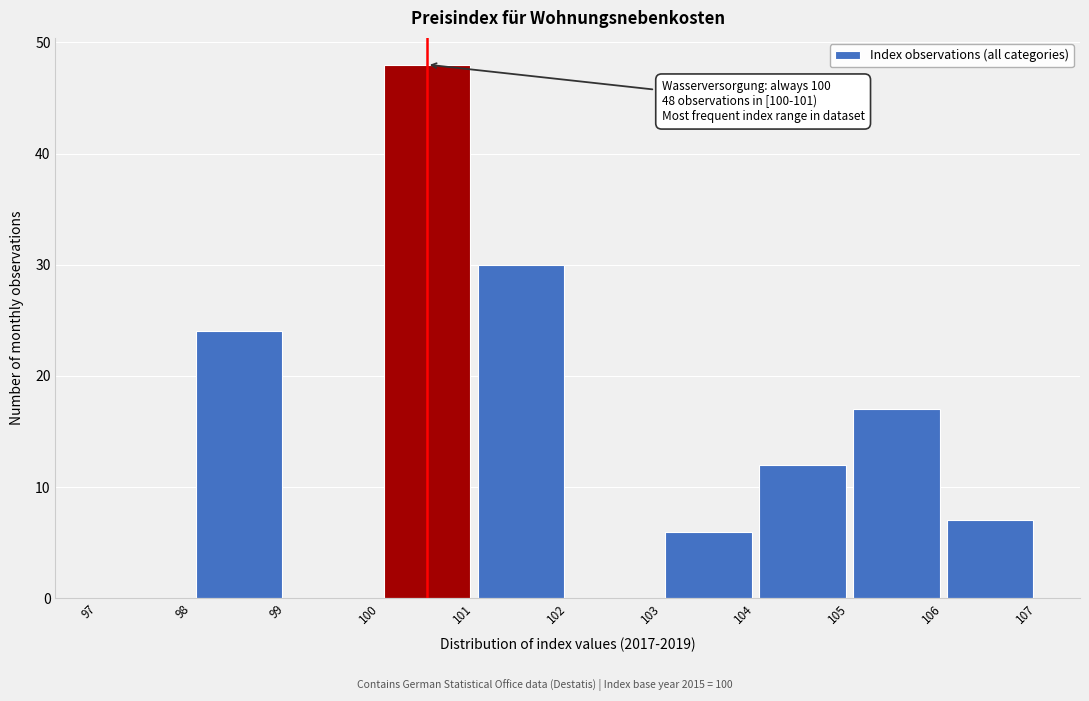

Over which range of the x-axis is the bar tallest?

100 to 101